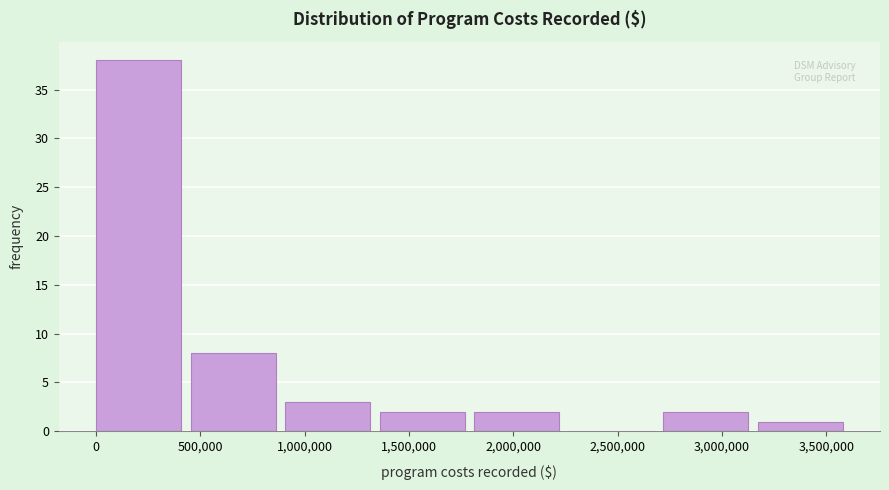

Reading left to right, list every bar in this chart as the range it spans on the x-axis followed by its height. Neither the bar edges nor the heights are printed on the chart, so give them approximately, as read against the axes.

0 to 450000: 38
450000 to 900000: 8
900000 to 1350000: 3
1350000 to 1800000: 2
1800000 to 2250000: 2
2250000 to 2700000: 0
2700000 to 3150000: 2
3150000 to 3600000: 1